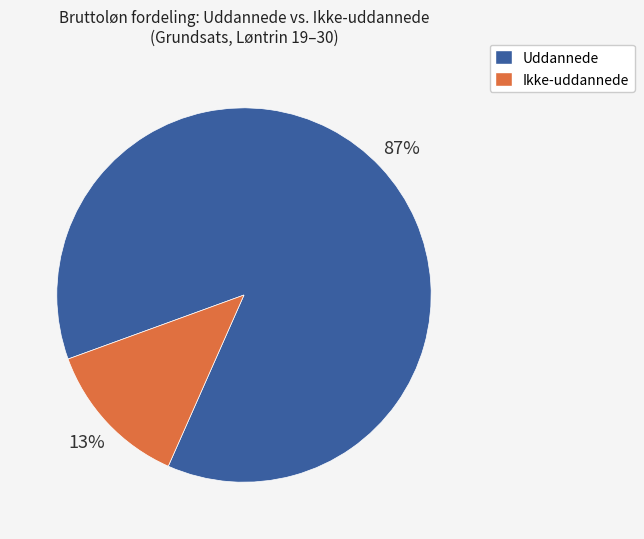

Is there a majority slice in this chart?

Yes